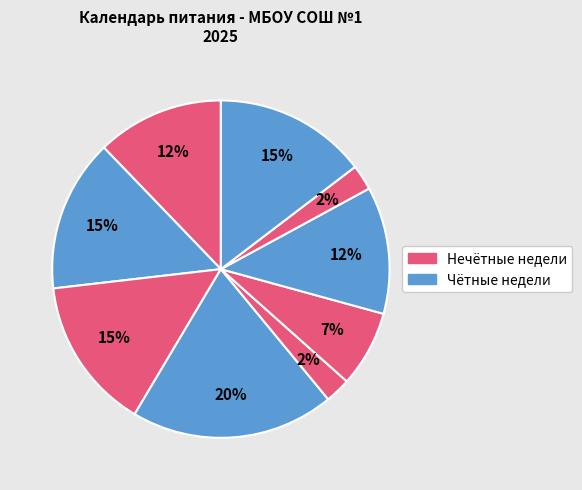

How many segments does this pie chart have?

9